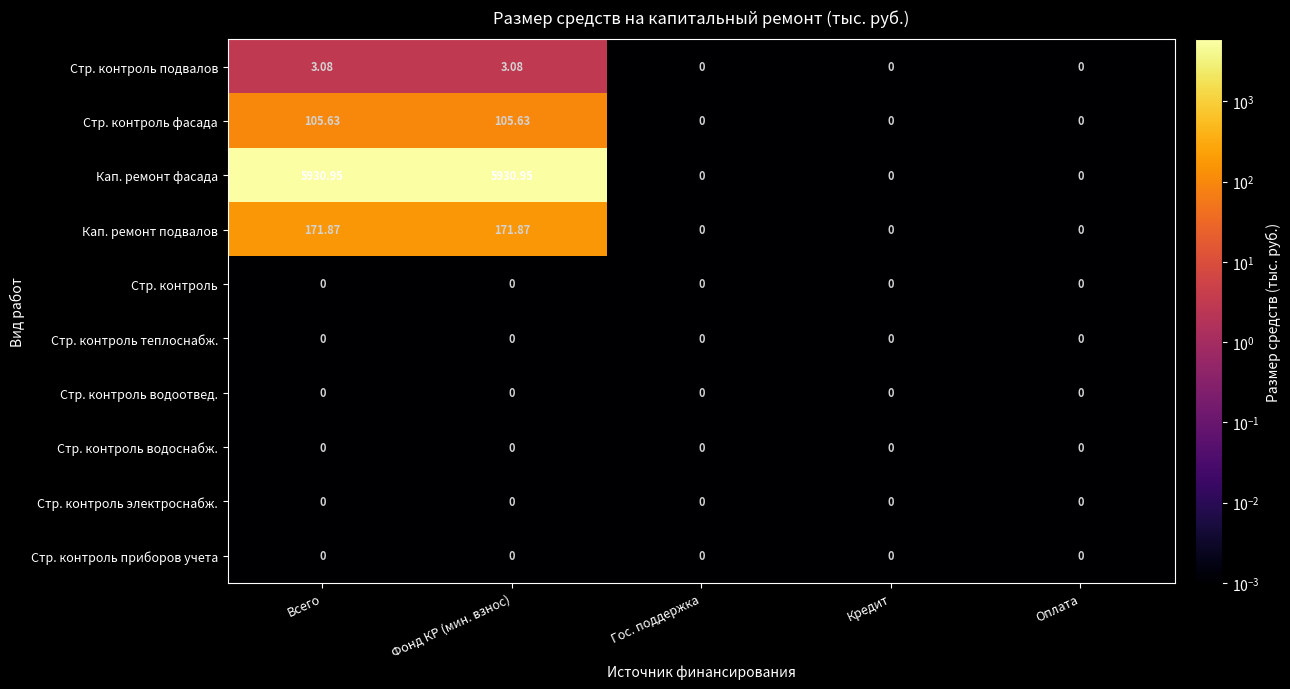

Is the value of Кап. ремонт подвалов at Фонд КР (мин. взнос) greater than the value of Стр. контроль теплоснабж. at Фонд КР (мин. взнос)?

Yes